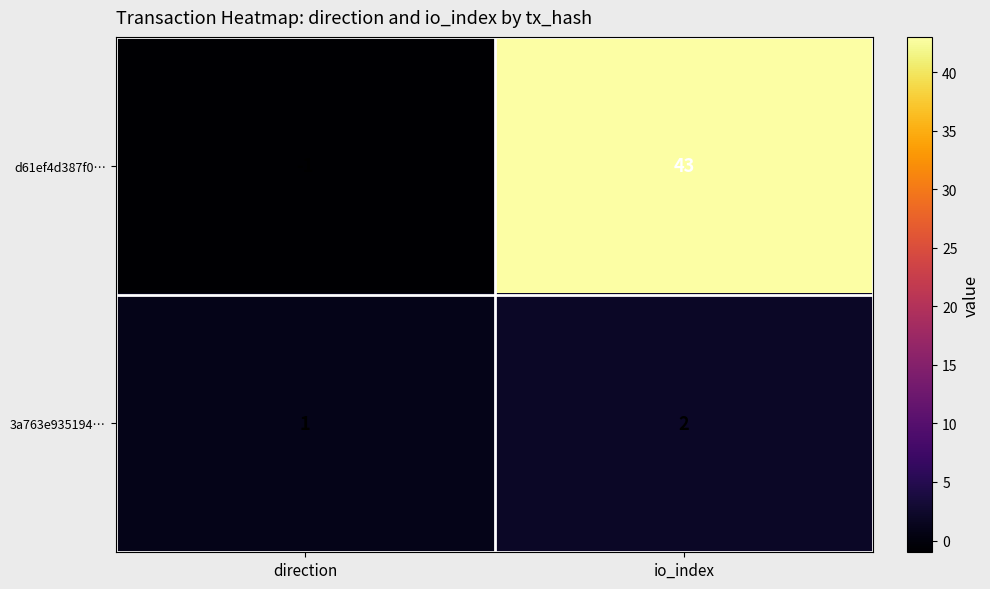

Which series has the largest range (max minus min)?

d61ef4d387f0…